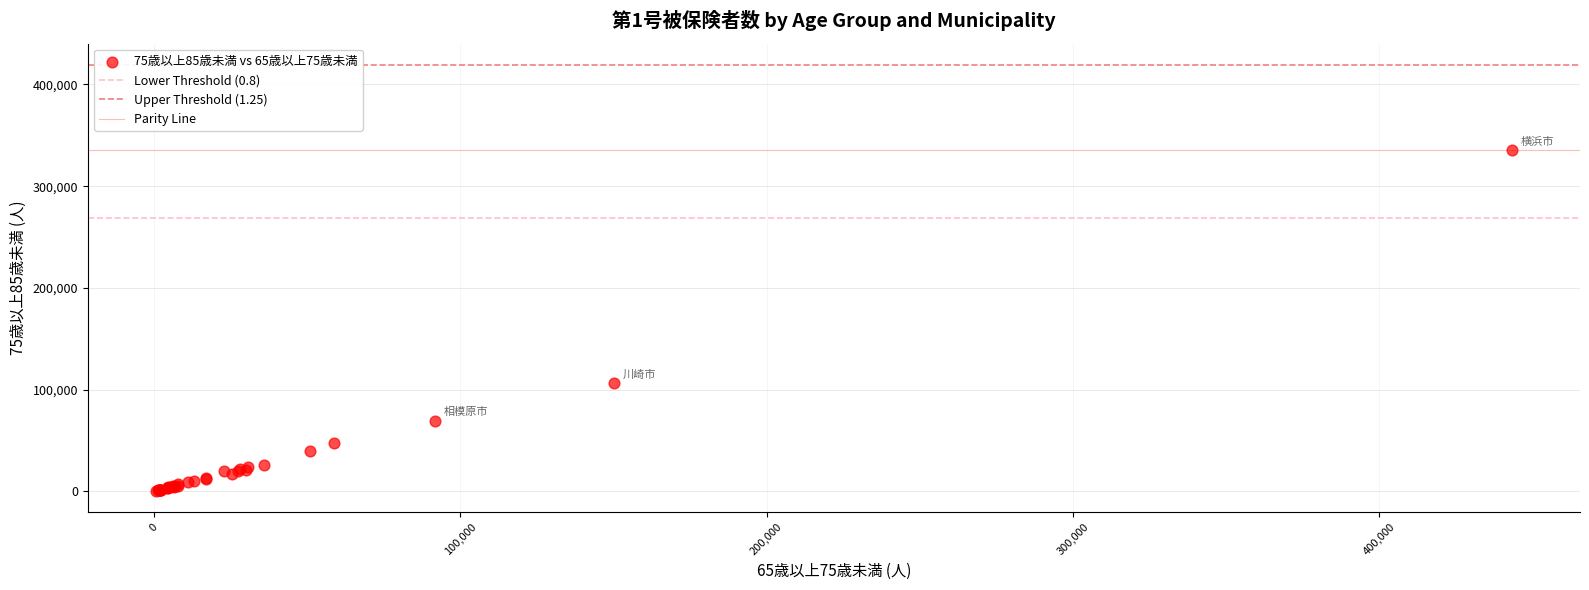

What Y value in the scatter plot is closest to 167795?

106462